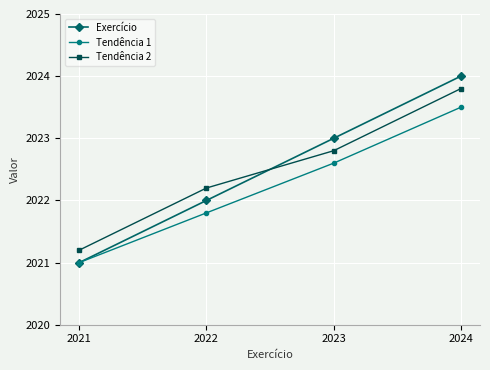

What is the total value across all series at 2021?

6063.2